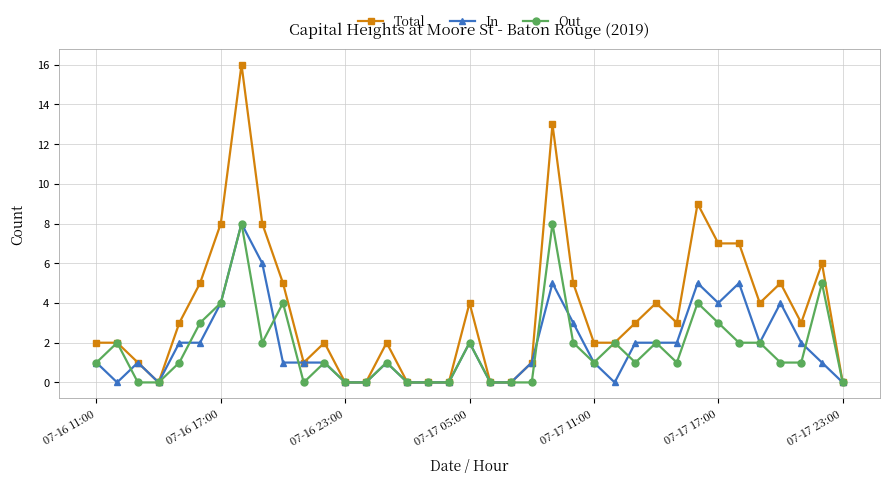

How many distinct data groups are displayed?

3